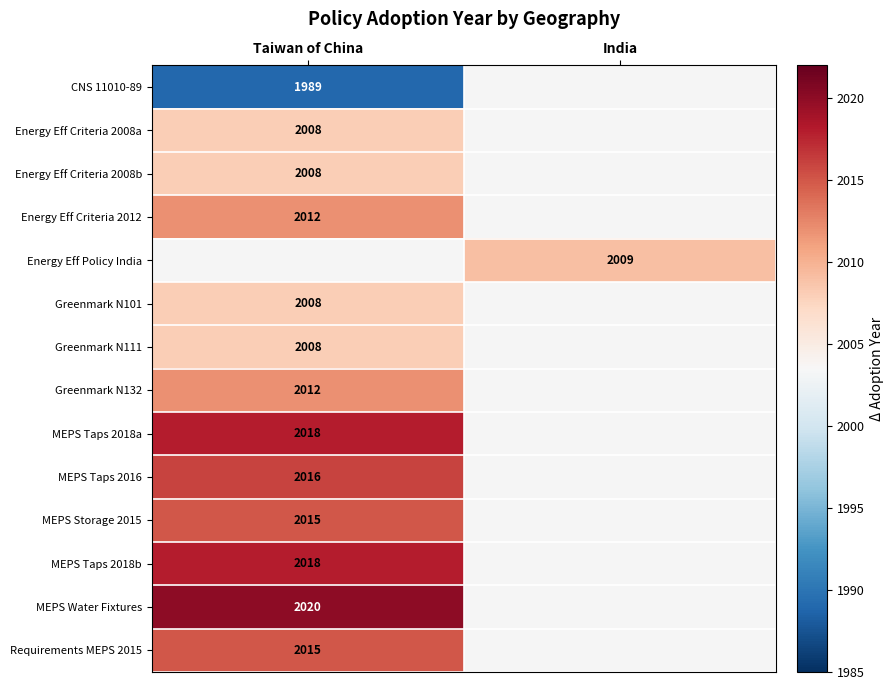

True or false: MEPS Taps 2018b has a value of 3516 at Taiwan of China.

False